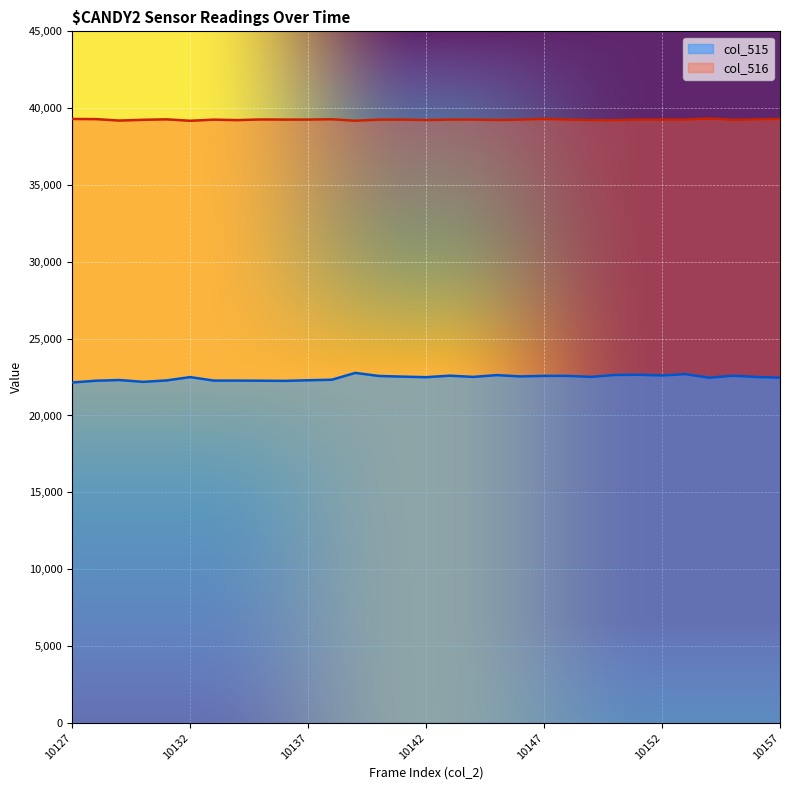

Which series has the largest range (max minus min)?

col_515